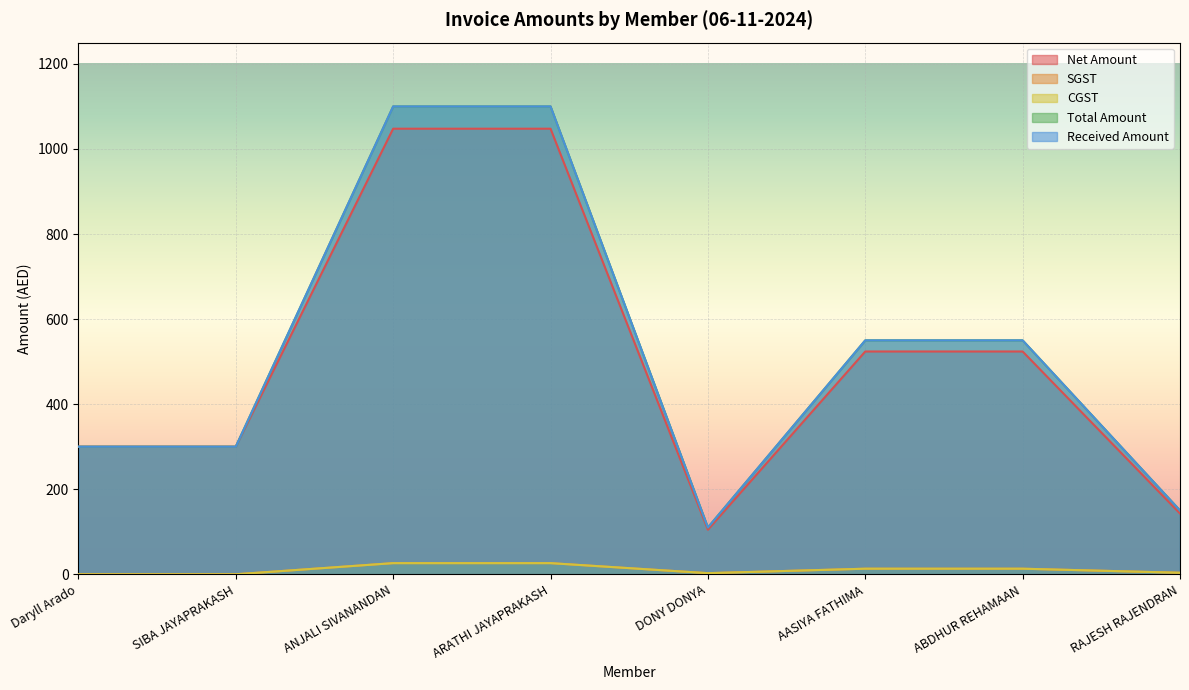

Does the chart display data point markers on the line(s)?

No